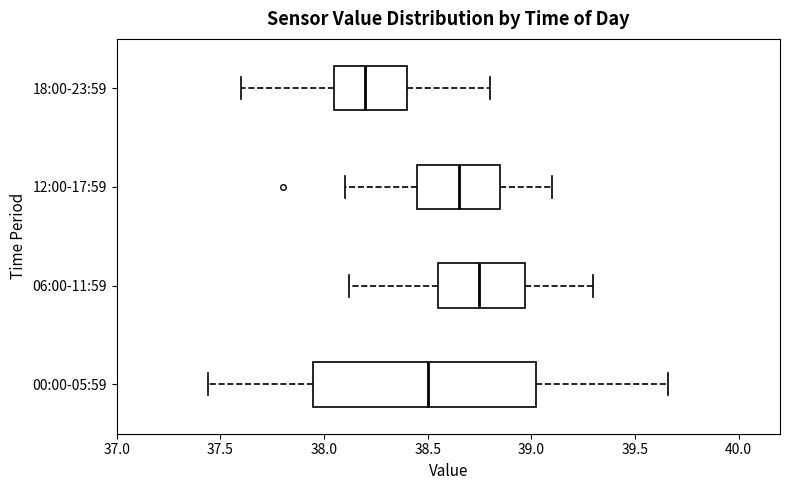

Reading bottom to top, read every box against the x-axis: the position of its median line, the range the box covers, and the ends of its whiskers. The values are not printed on the chart, so give them approximately, as read against the axis.

00:00-05:59: median 38.50, box 37.95 to 39.05, whiskers 37.45 to 39.65
06:00-11:59: median 38.75, box 38.55 to 38.95, whiskers 38.10 to 39.30
12:00-17:59: median 38.65, box 38.45 to 38.85, whiskers 38.10 to 39.10
18:00-23:59: median 38.20, box 38.05 to 38.40, whiskers 37.60 to 38.80